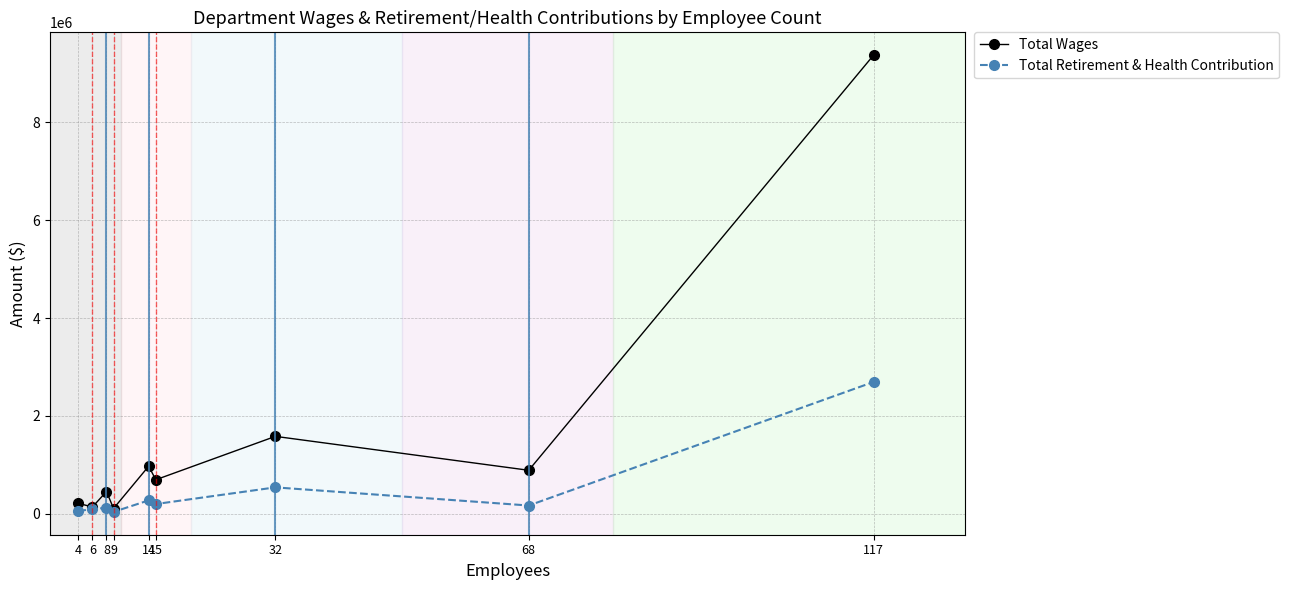

What is the maximum value shown in the chart?

9375228